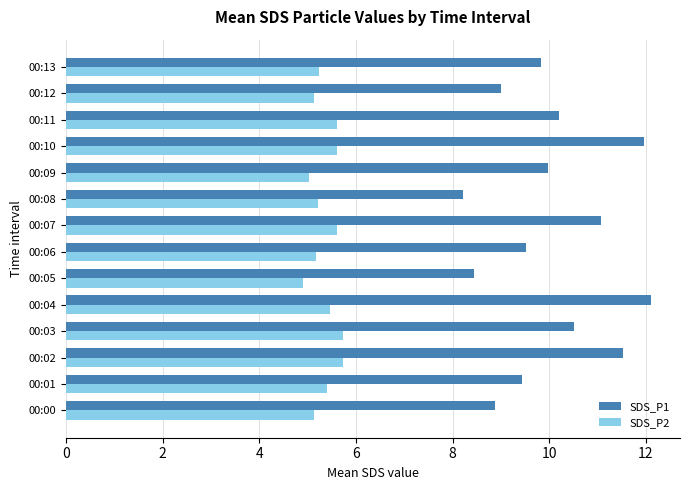

Rank the series by their maximum value, from highest to lowest.

SDS_P1, SDS_P2